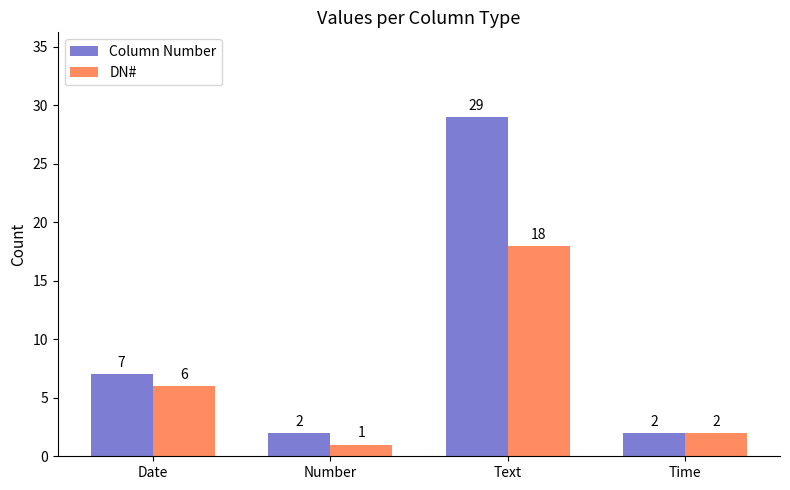

What is the difference between the Column Number values at Text and Date?

22